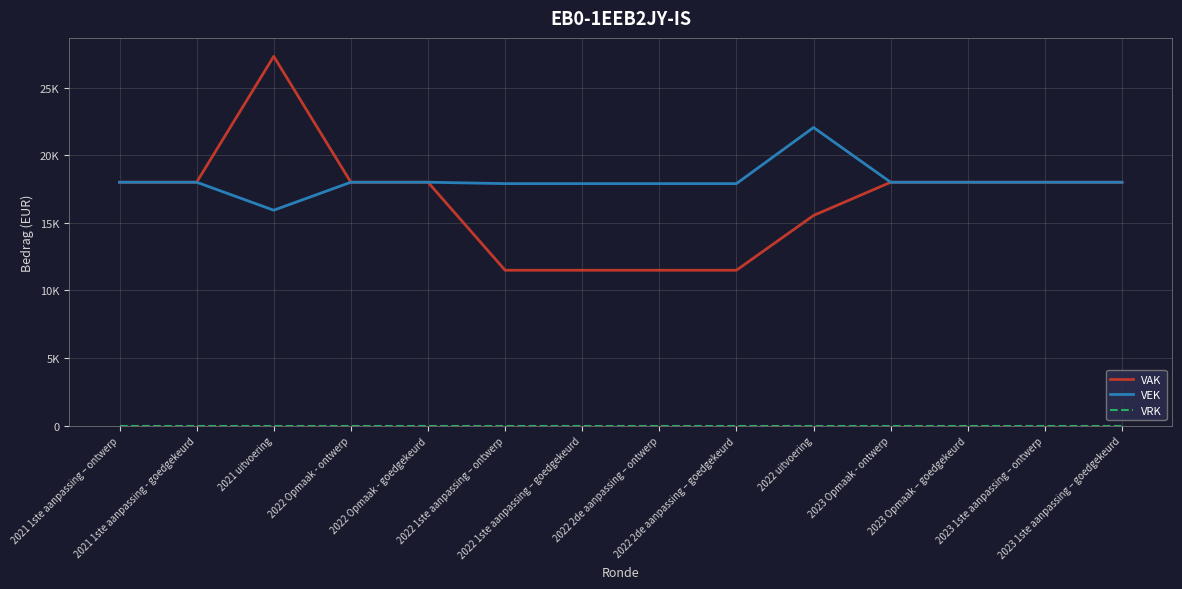

Reading left to right, extract all data points from this chart.

VAK: 2021 1ste aanpassing – ontwerp=18000	2021 1ste aanpassing - goedgekeurd=18000	2021 uitvoering=27301	2022 Opmaak - ontwerp=18000	2022 Opmaak - goedgekeurd=18000	2022 1ste aanpassing – ontwerp=11497	2022 1ste aanpassing – goedgekeurd=11497	2022 2de aanpassing – ontwerp=11497	2022 2de aanpassing – goedgekeurd=11497	2022 uitvoering=15545	2023 Opmaak - ontwerp=17999	2023 Opmaak – goedgekeurd=17999	2023 1ste aanpassing – ontwerp=17999	2023 1ste aanpassing – goedgekeurd=17999
VEK: 2021 1ste aanpassing – ontwerp=18000	2021 1ste aanpassing - goedgekeurd=18000	2021 uitvoering=15932	2022 Opmaak - ontwerp=18000	2022 Opmaak - goedgekeurd=18000	2022 1ste aanpassing – ontwerp=17897	2022 1ste aanpassing – goedgekeurd=17897	2022 2de aanpassing – ontwerp=17897	2022 2de aanpassing – goedgekeurd=17897	2022 uitvoering=22045	2023 Opmaak - ontwerp=17999	2023 Opmaak – goedgekeurd=17999	2023 1ste aanpassing – ontwerp=17999	2023 1ste aanpassing – goedgekeurd=17999
VRK: 2021 1ste aanpassing – ontwerp=0	2021 1ste aanpassing - goedgekeurd=0	2021 uitvoering=0	2022 Opmaak - ontwerp=0	2022 Opmaak - goedgekeurd=0	2022 1ste aanpassing – ontwerp=0	2022 1ste aanpassing – goedgekeurd=0	2022 2de aanpassing – ontwerp=0	2022 2de aanpassing – goedgekeurd=0	2022 uitvoering=0	2023 Opmaak - ontwerp=0	2023 Opmaak – goedgekeurd=0	2023 1ste aanpassing – ontwerp=0	2023 1ste aanpassing – goedgekeurd=0